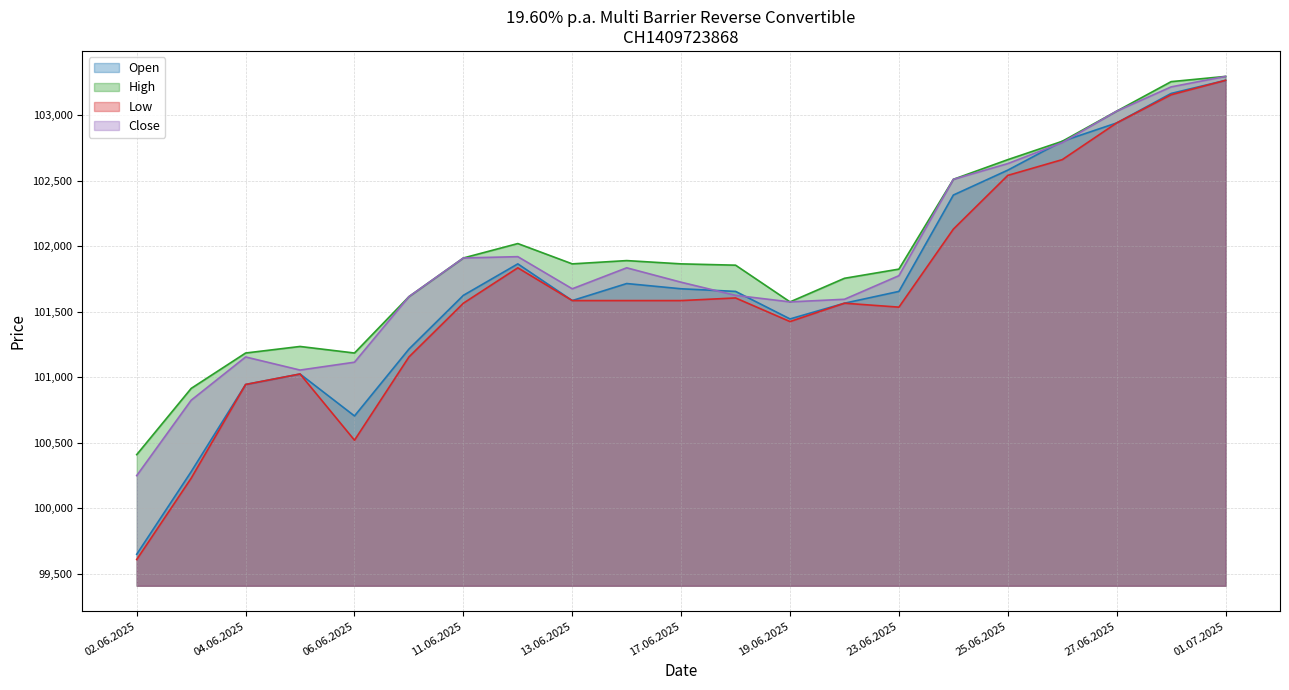

How many lines are shown in the chart?

4